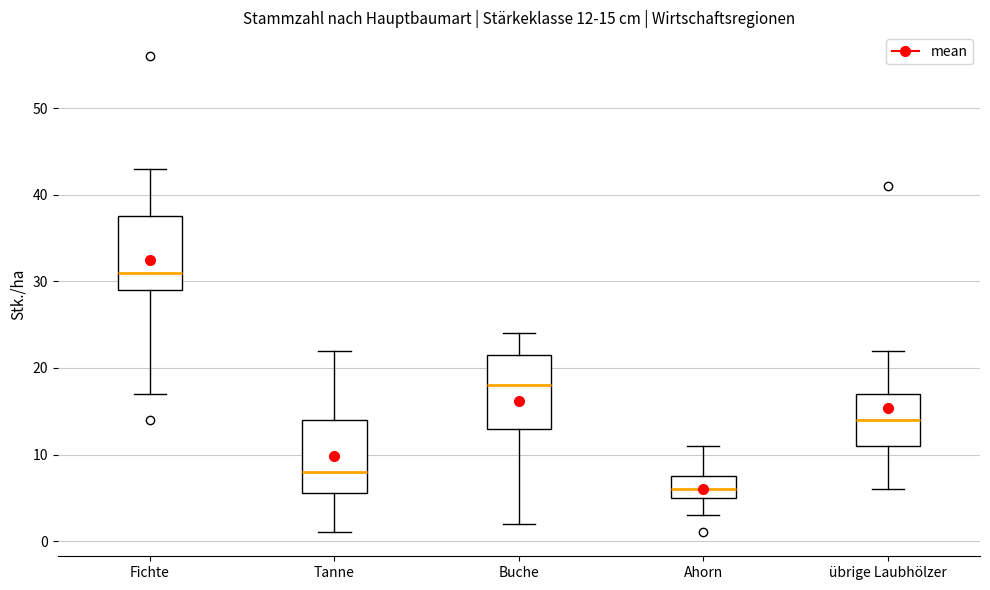

Which box's median line is the lowest?

Ahorn